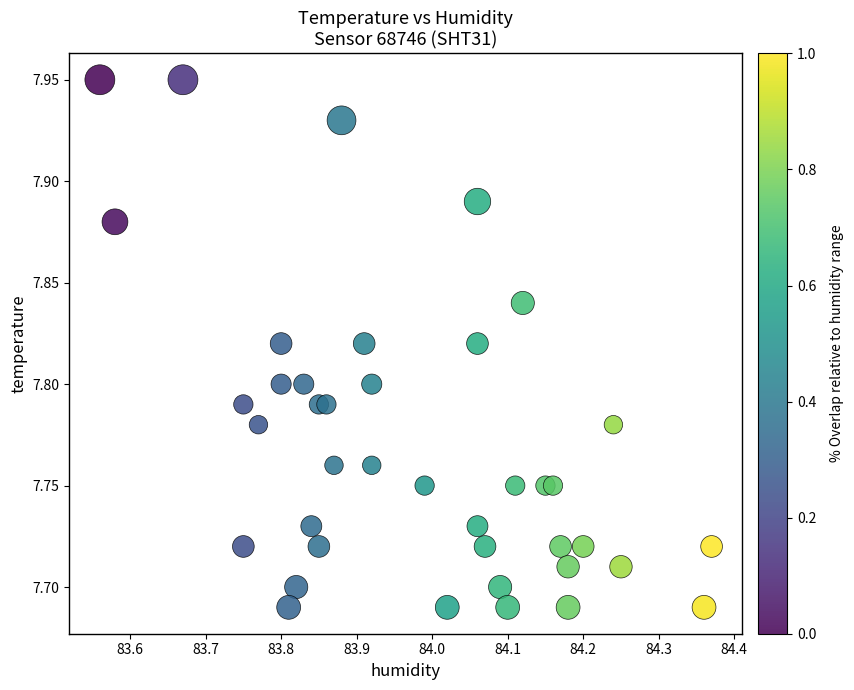

What is the range of X values (max minus min)?

0.8